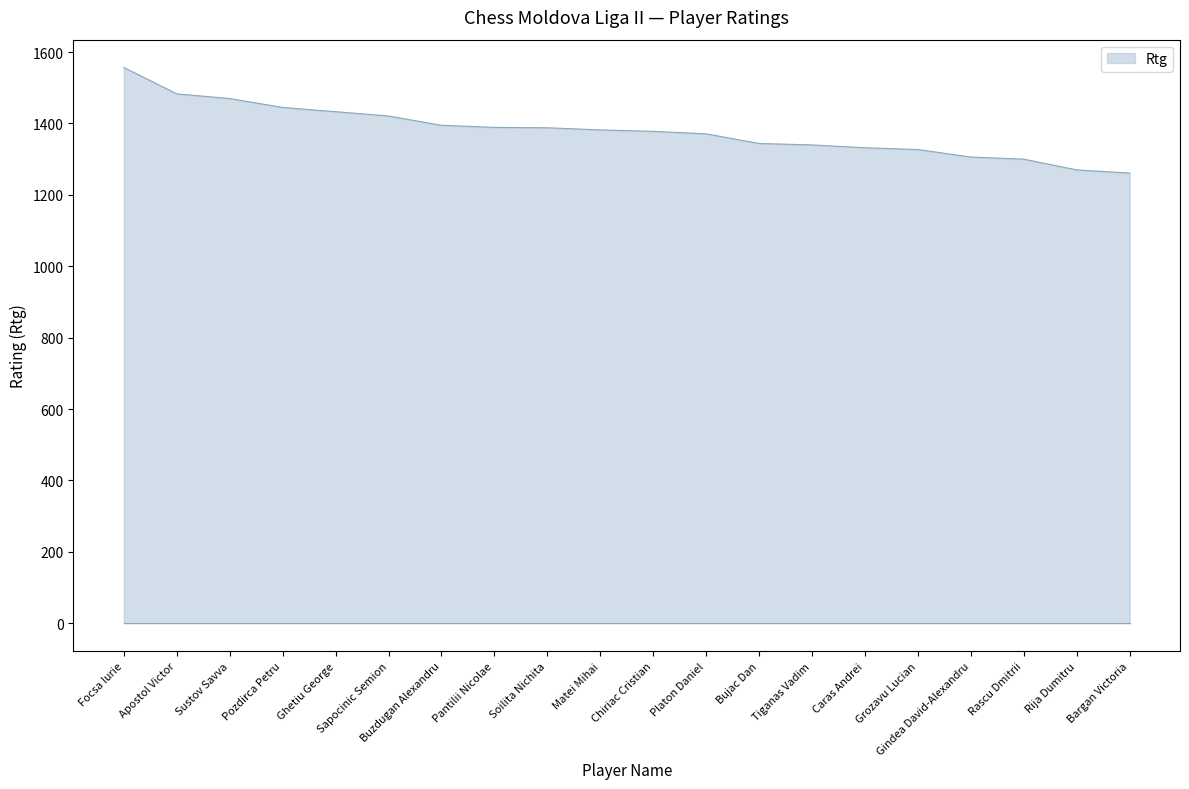

Which label corresponds to the largest value in the chart?

Focsa Iurie